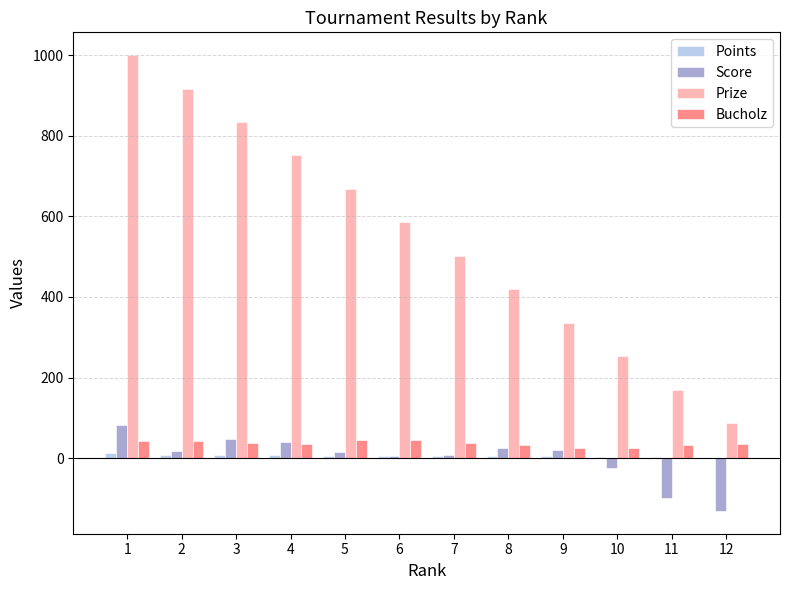

Where is Score nearest to the value -25?

10